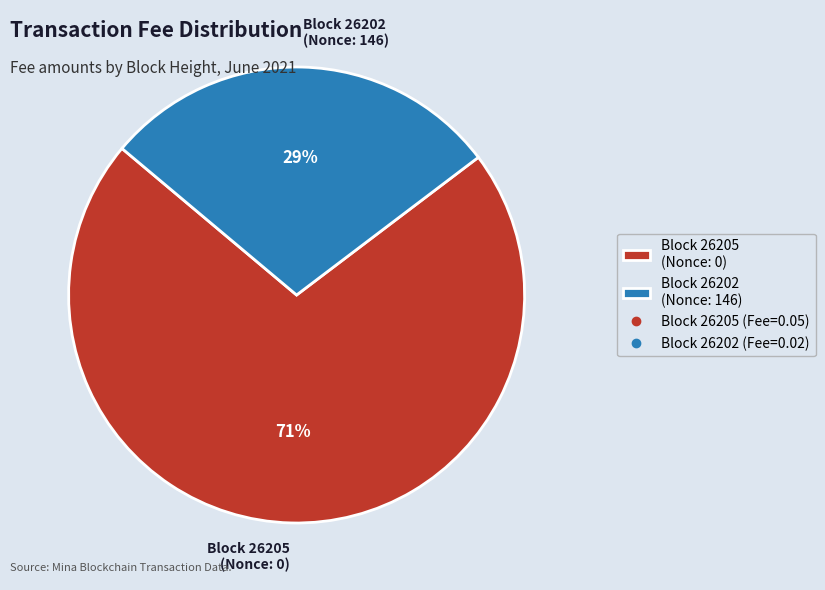

What is the smallest slice in the pie chart?

Block 26202 (Nonce: 146)